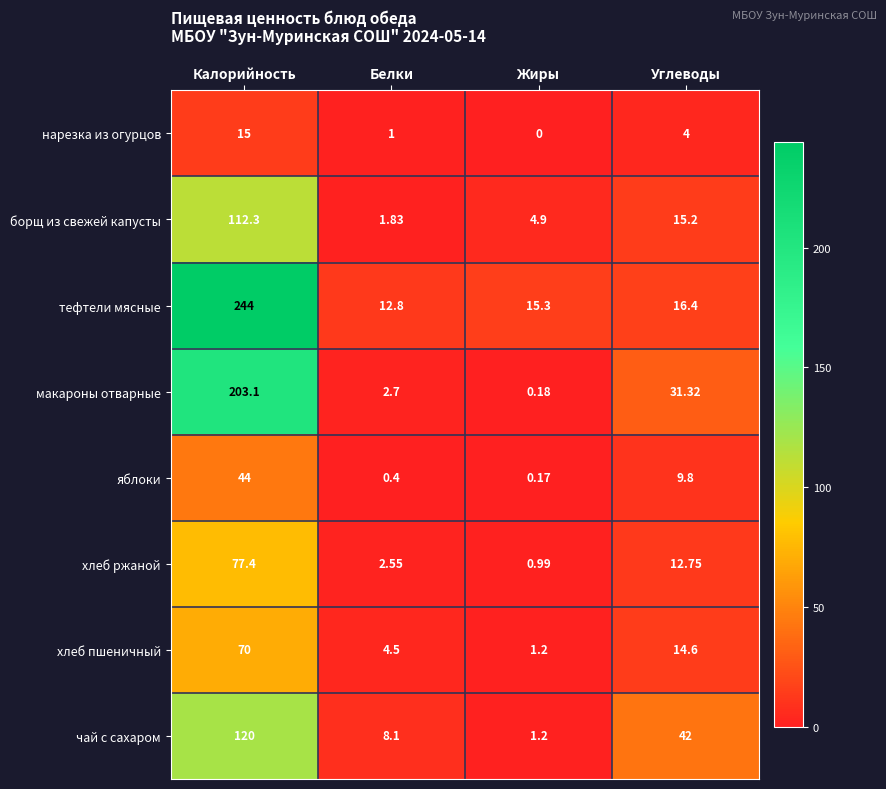

List the series in order of their peak value, lowest first.

нарезка из огурцов, яблоки, хлеб пшеничный, хлеб ржаной, борщ из свежей капусты, чай с сахаром, макароны отварные, тефтели мясные